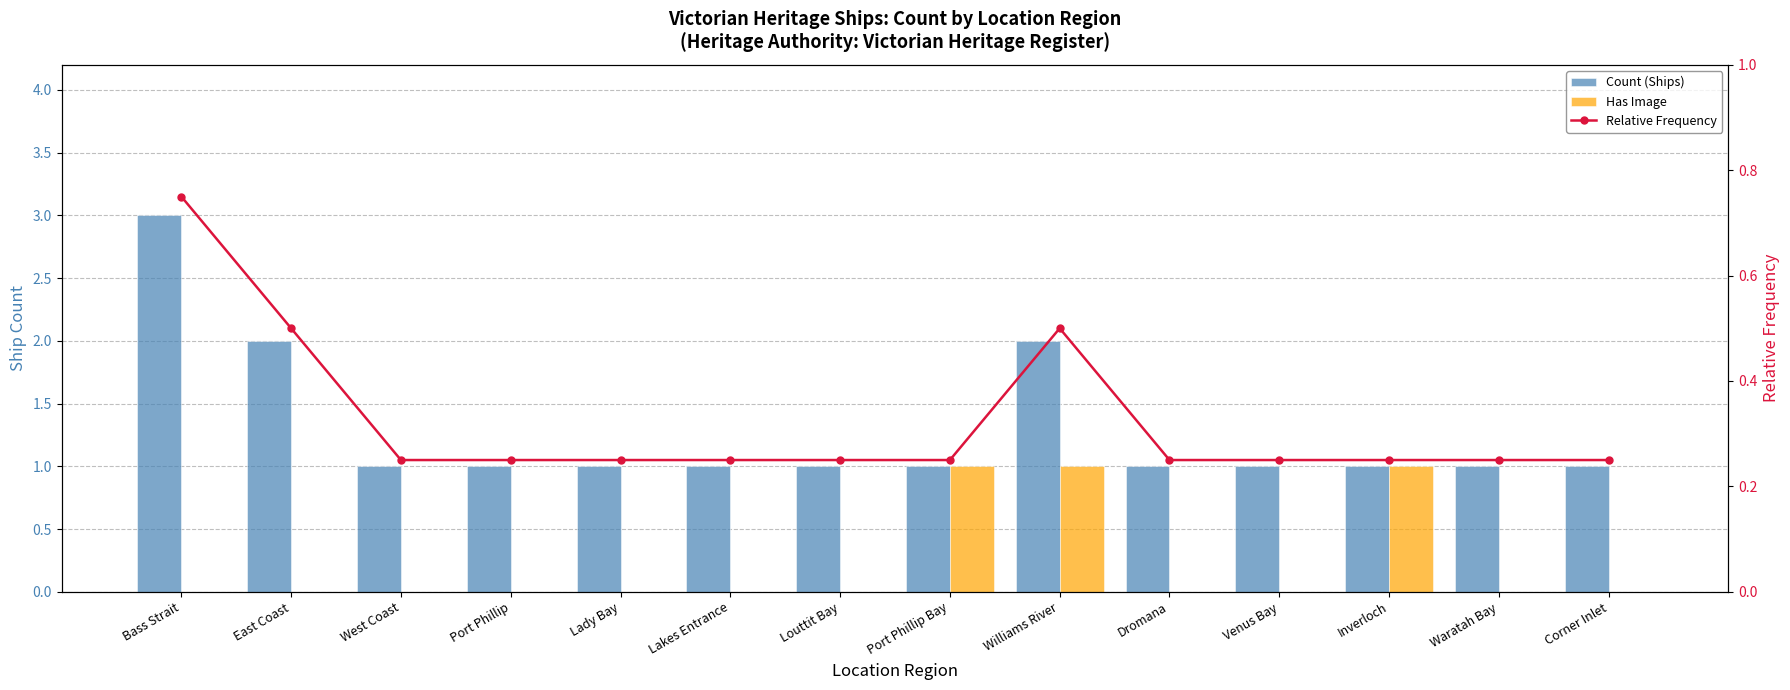

What is the greatest value displayed?

3.0